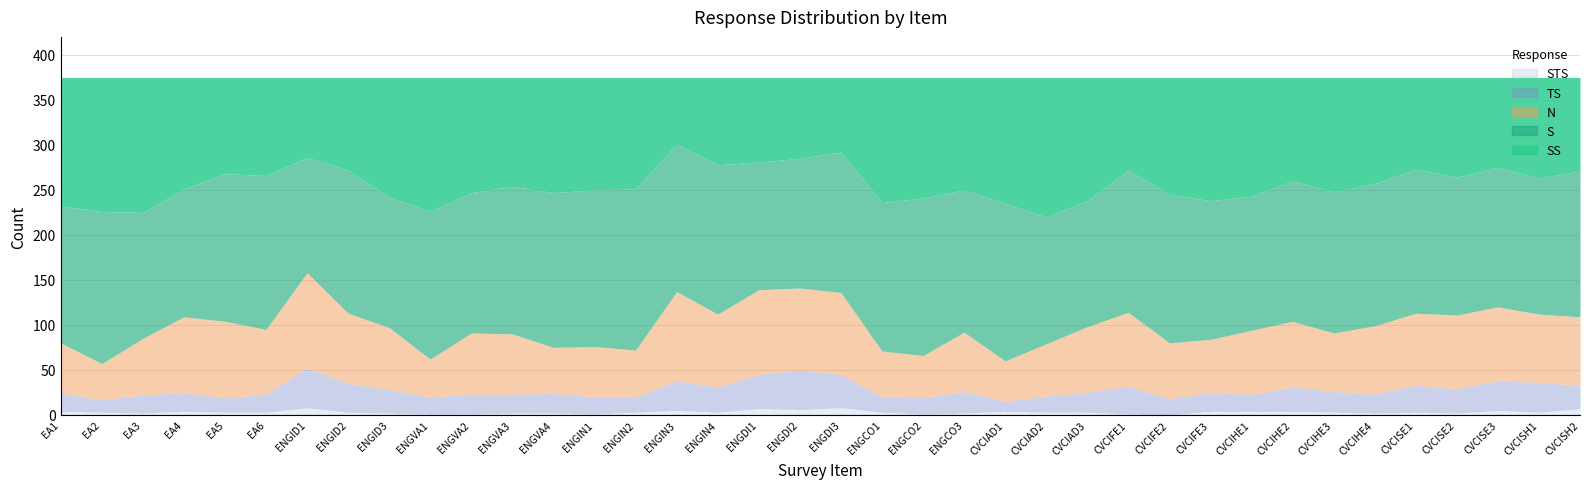

Does the chart display data point markers on the line(s)?

No